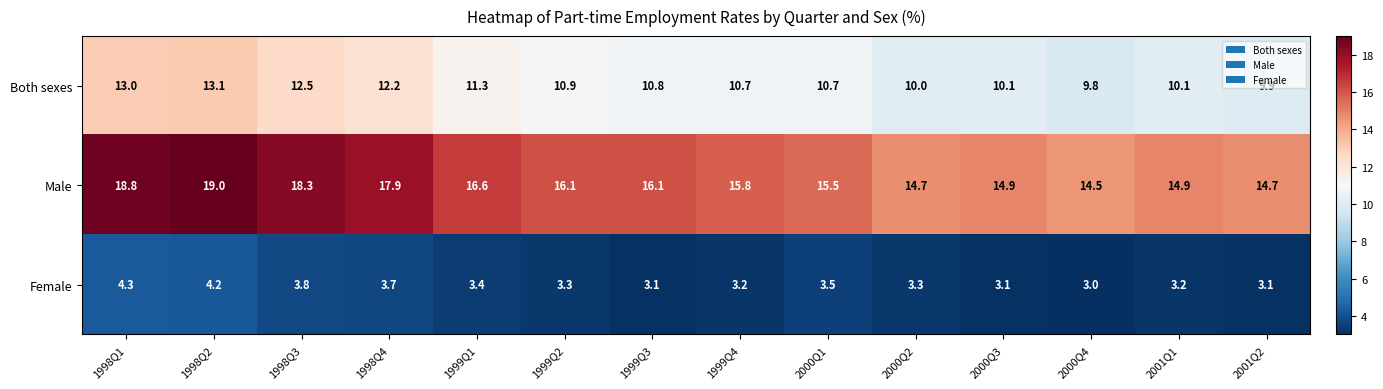

What is the difference between the Both sexes values at 1999Q1 and 1999Q3?

0.5